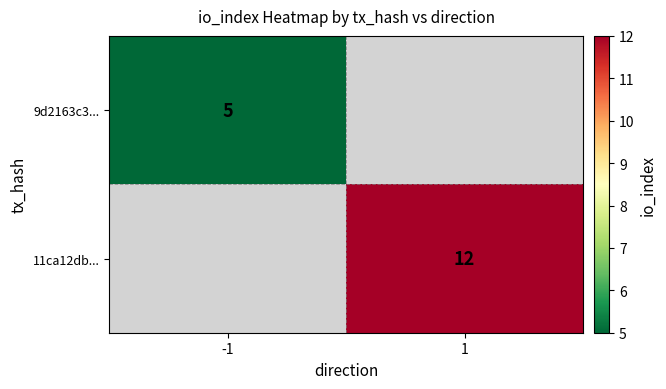

How many data points does each series have?

2